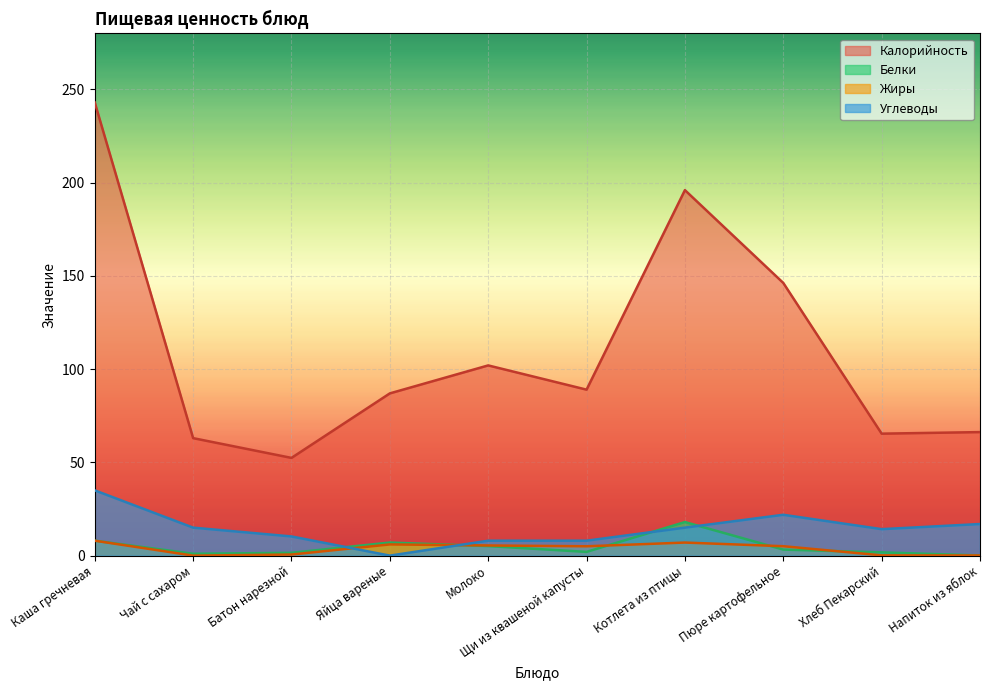

Where do Жиры and Белки first cross each other?

Яйца вареные and Молоко